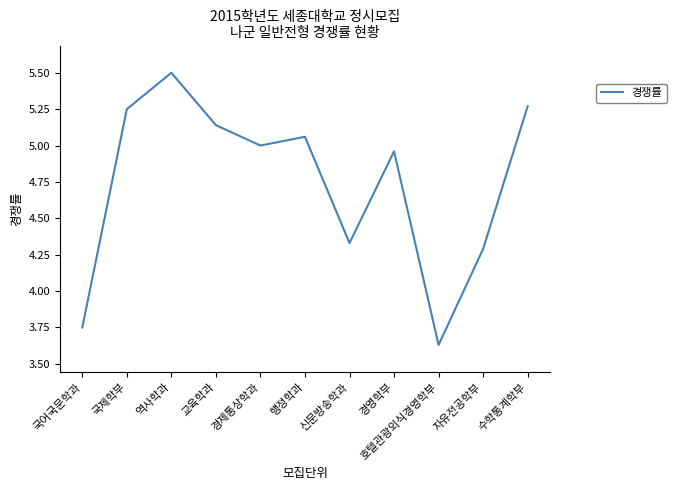

What is the average value?

4.7